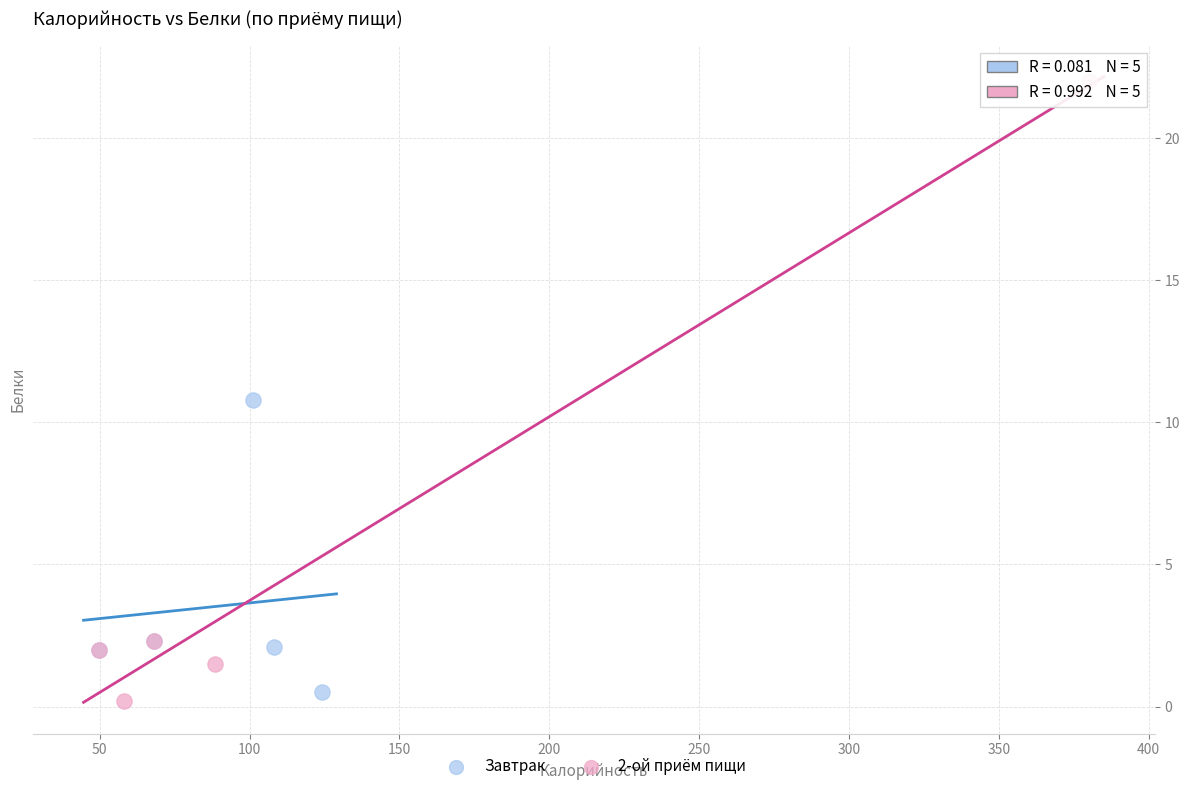

Which series contains the highest Y value?

2-ой приём пищи